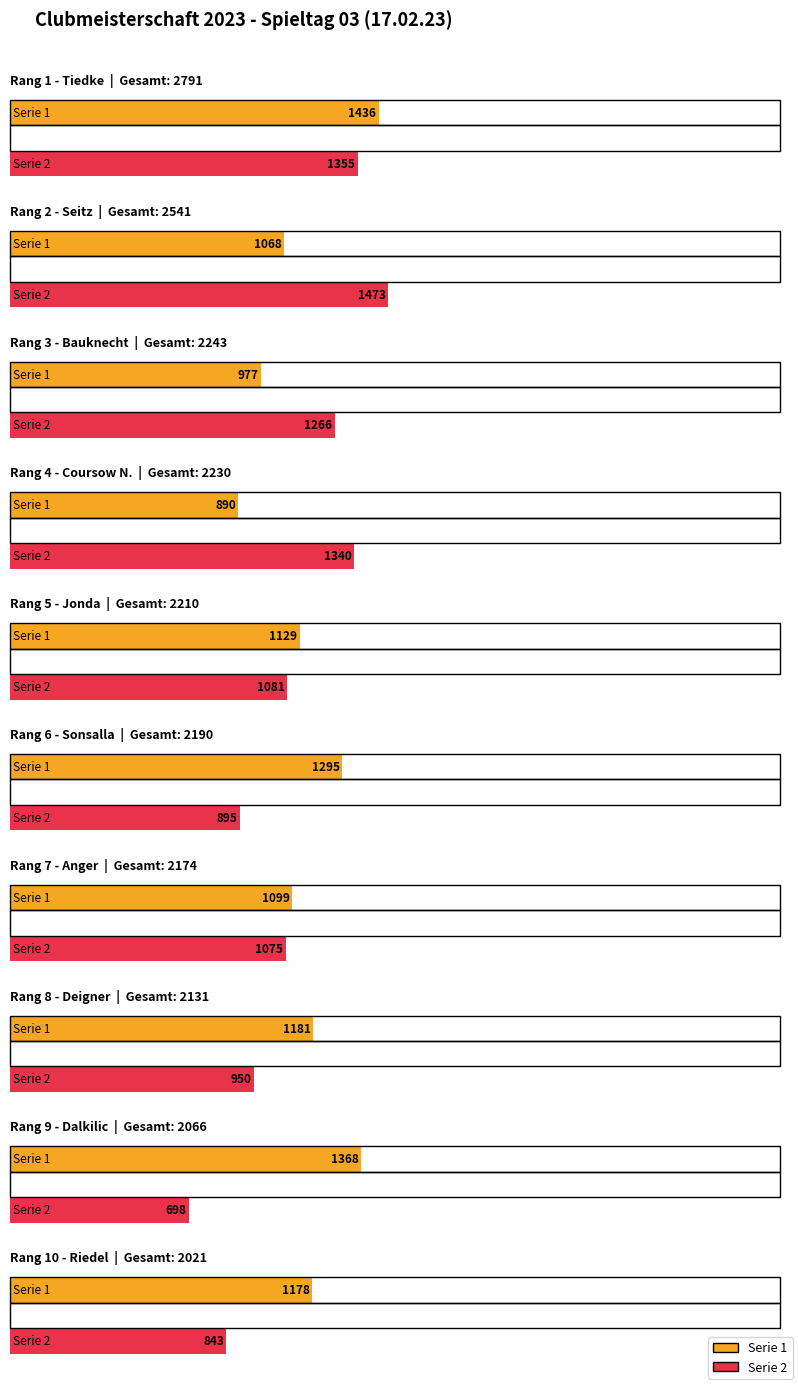

Reading left to right, what are all the values shown in this chart?

Serie 1: 1436	1068	977	890	1129	1295	1099	1181	1368	1178
Serie 2: 1355	1473	1266	1340	1081	895	1075	950	698	843
Gesamt: 2791	2541	2243	2230	2210	2190	2174	2131	2066	2021